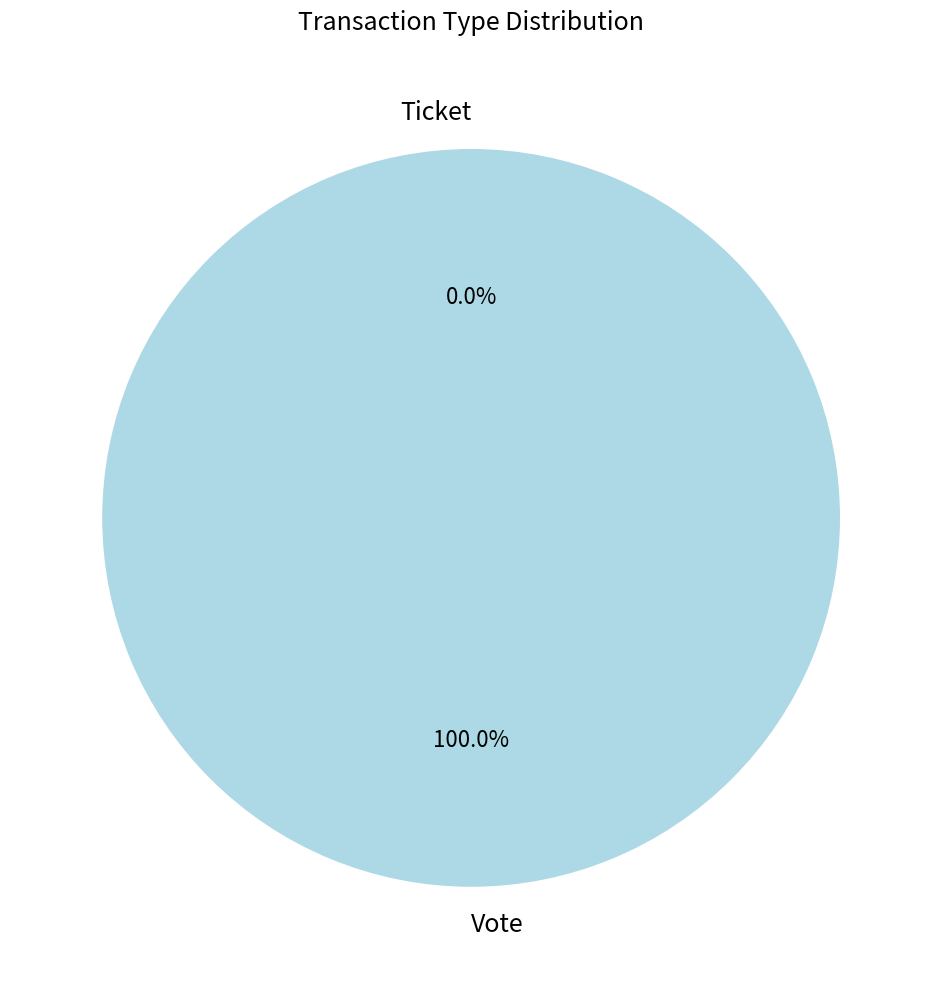

To the nearest percent, what is the difference between the Ticket and Vote slice percentages?

100%